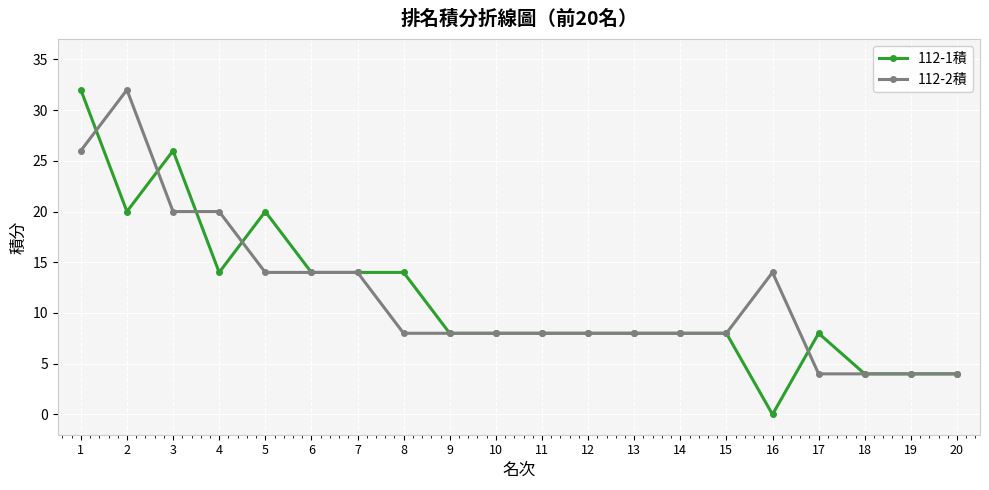

What is the value of the 112-1積 point at the 5th from the left?

20